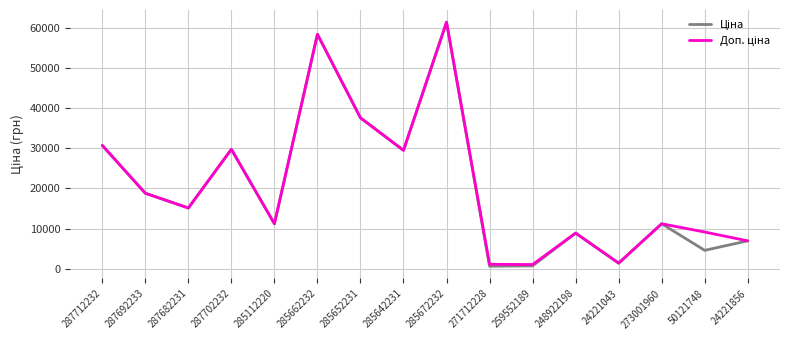

What is the maximum value shown in the chart?

61434.3